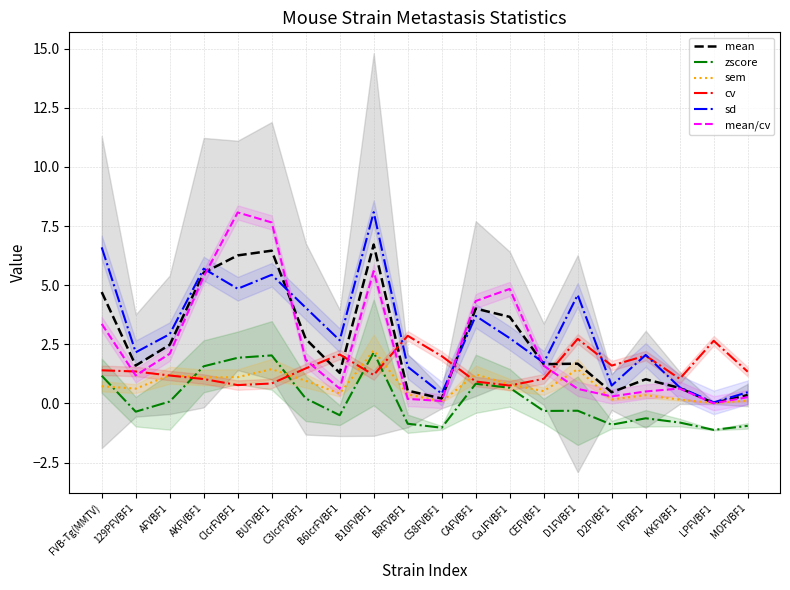

What is the difference between the zscore values at MOFVBF1 and D1FVBF1?

0.6